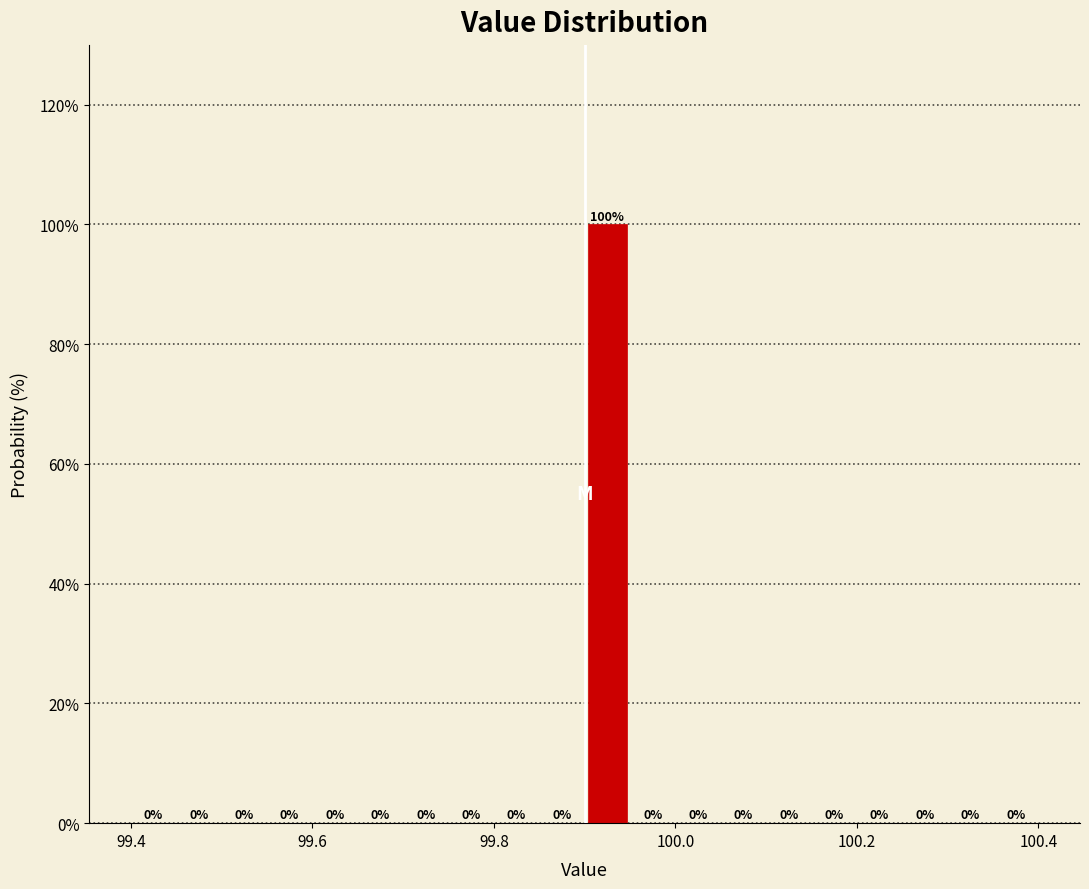

Around what value on the x-axis is the tallest bar? Give the approximate position of its centre, as read against the axis.

99.92